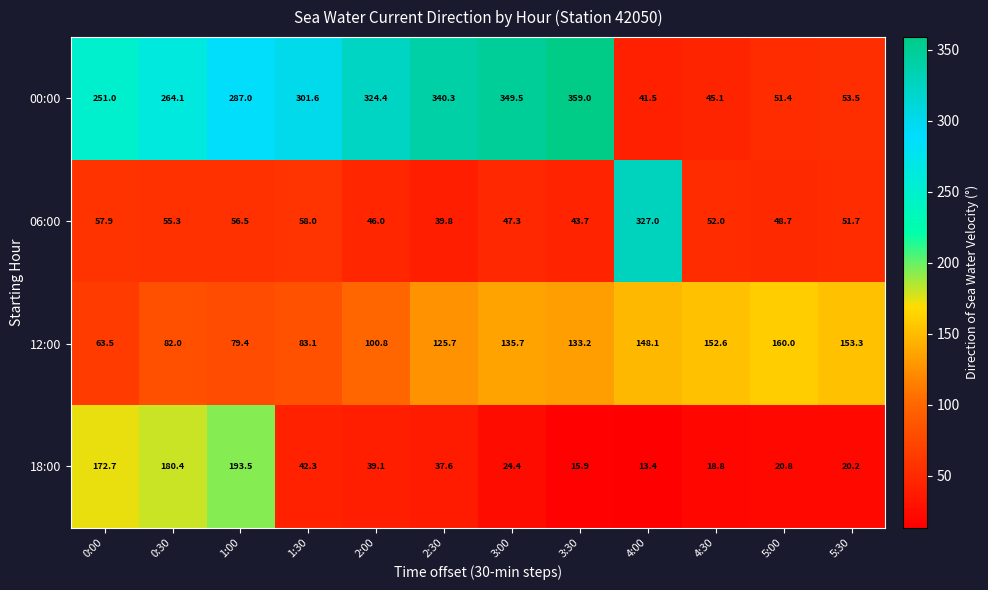

What is the difference between the maximum and minimum values in the 06:00 series?

287.2